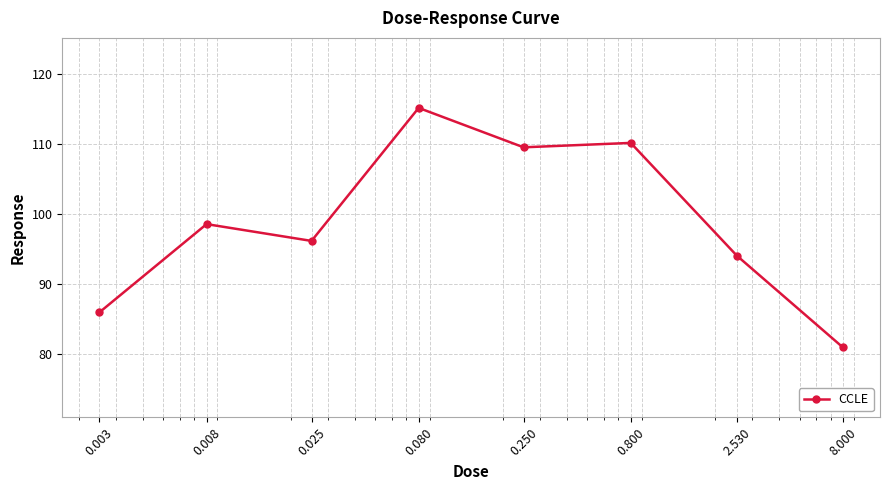

True or false: there are more than 0 points higher than both neighbors.

True